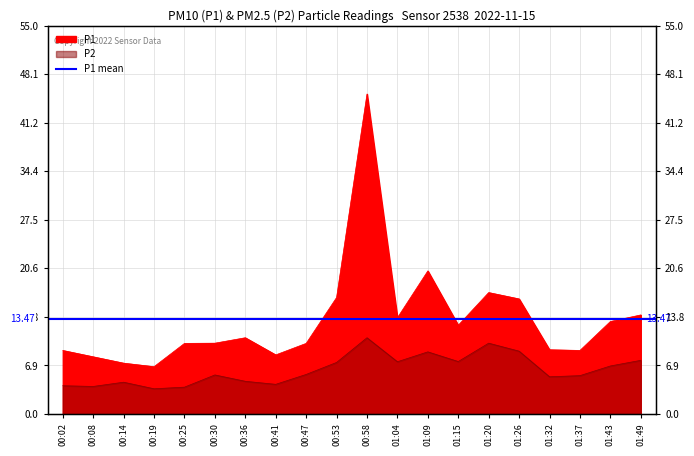

What is the approximate value of P2 at 00:02?

4.0